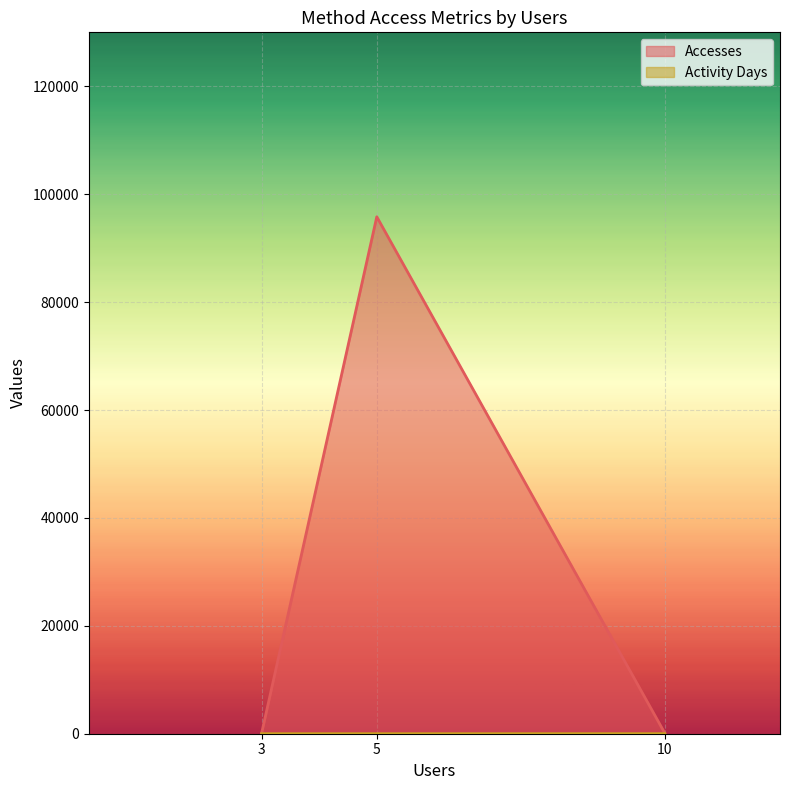

What is the maximum value shown in the chart?

95816